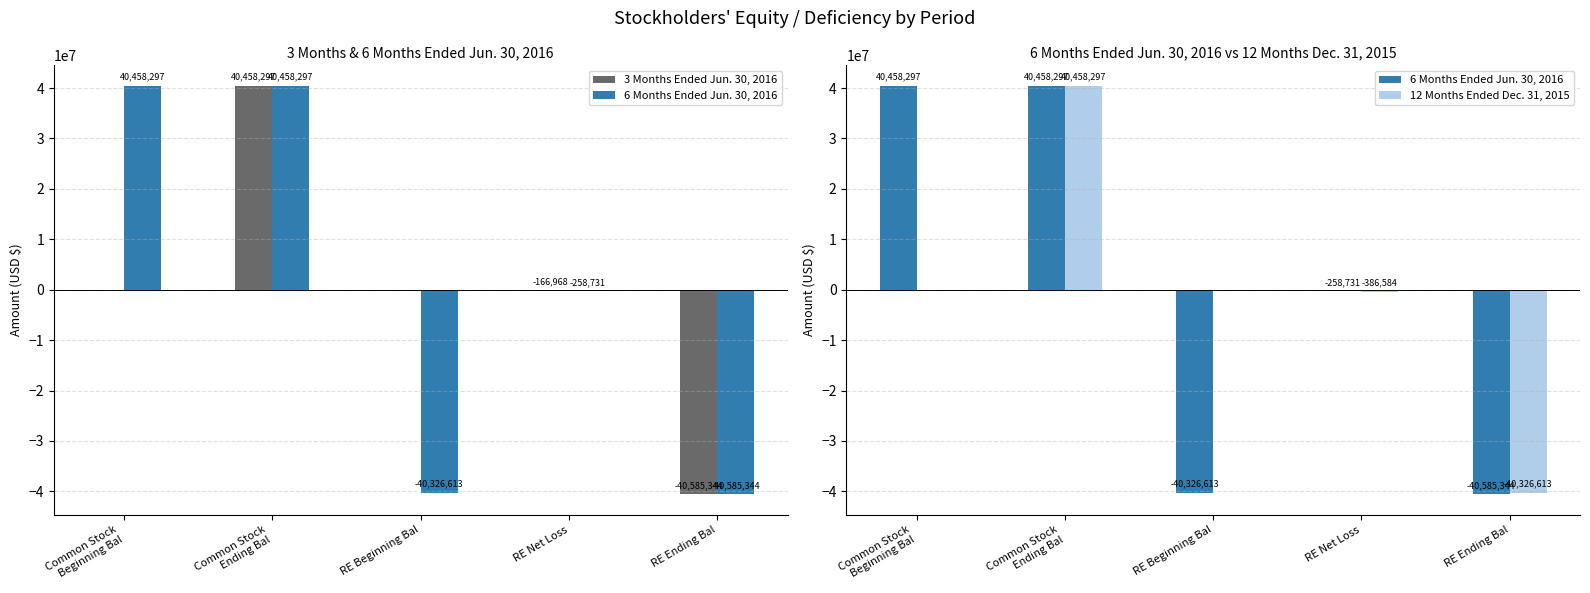

List the labels in order of 12 Months Ended Dec. 31, 2015 value, largest first.

Common Stock
Ending Bal, Common Stock
Beginning Bal, RE Beginning Bal, RE Net Loss, RE Ending Bal